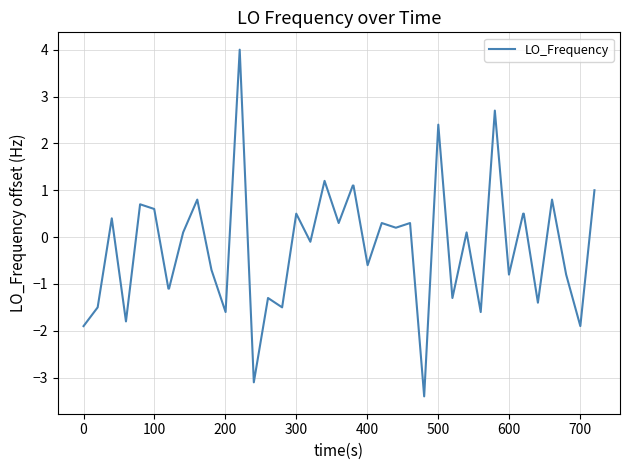

What is the maximum value shown in the chart?

4.0